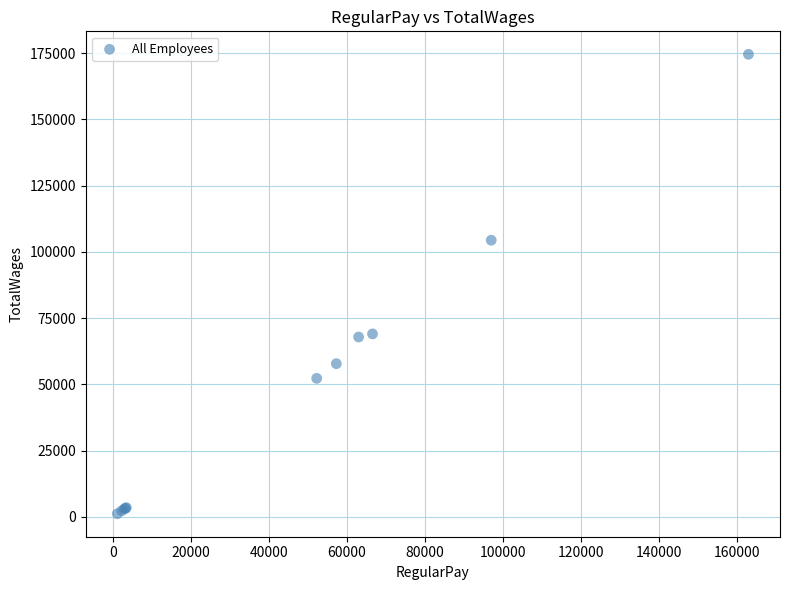

What Y value in the scatter plot is closest to 87888?

104422